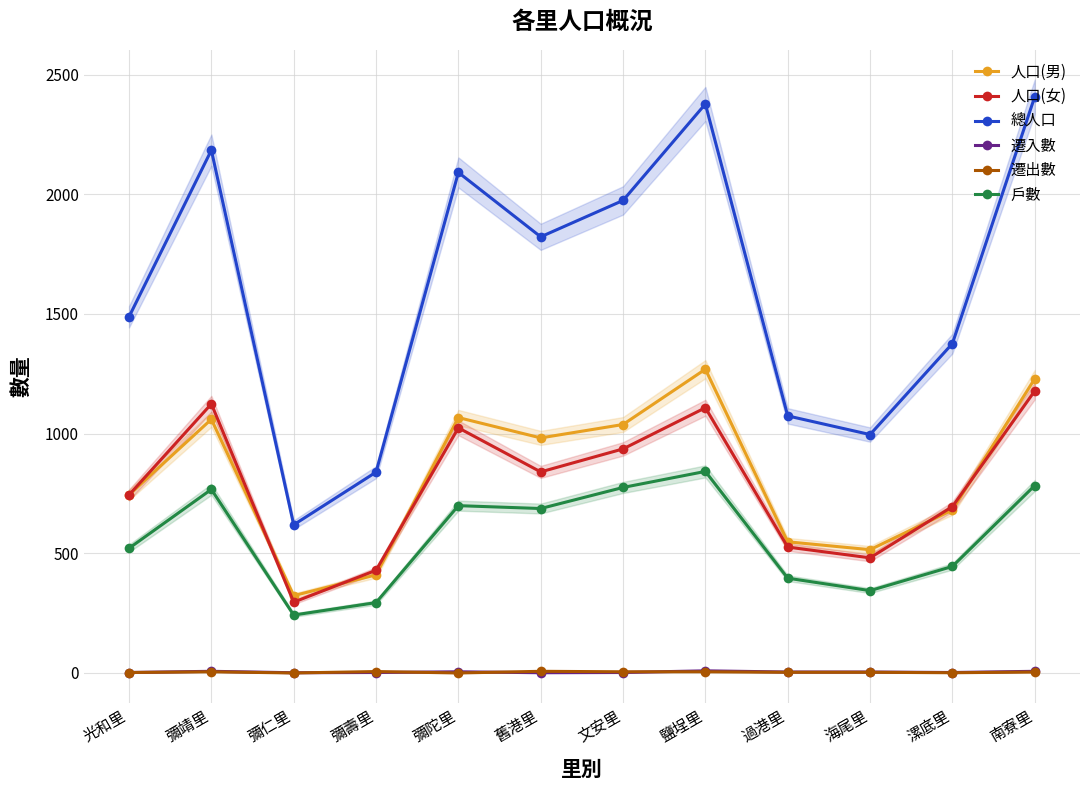

Which category has the highest value in the 戶數 series?

鹽埕里